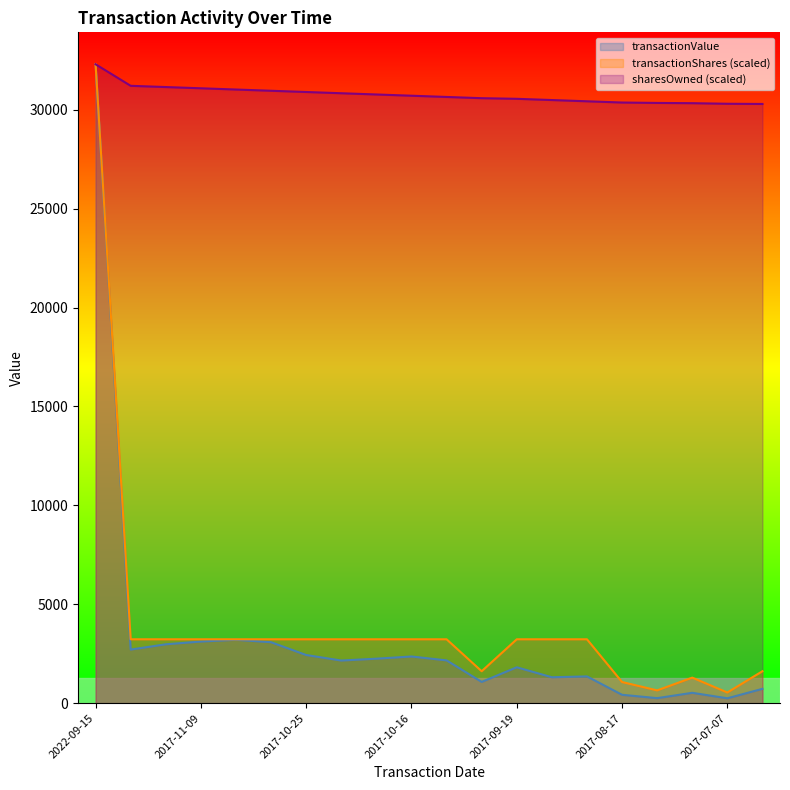

Is it true that sharesOwnedFollowingTransaction equals 30554.3 at 2017-09-19?

True